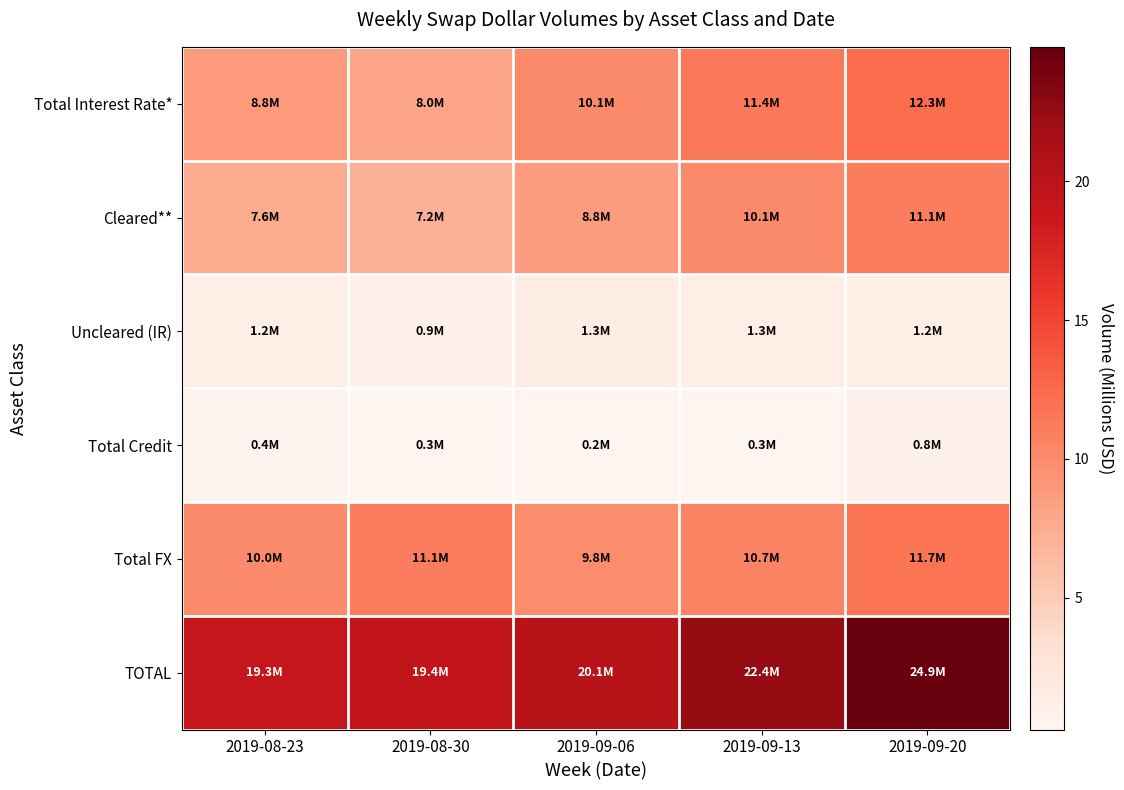

Reading left to right, extract all data points from this chart.

Total Interest Rate*: 2019-08-23=8.8	2019-08-30=8.0	2019-09-06=10.1	2019-09-13=11.4	2019-09-20=12.3
Cleared**: 2019-08-23=7.6	2019-08-30=7.2	2019-09-06=8.8	2019-09-13=10.1	2019-09-20=11.1
Uncleared (IR): 2019-08-23=1.2	2019-08-30=0.9	2019-09-06=1.3	2019-09-13=1.3	2019-09-20=1.2
Total Credit: 2019-08-23=0.4	2019-08-30=0.3	2019-09-06=0.2	2019-09-13=0.3	2019-09-20=0.8
Total FX: 2019-08-23=10.0	2019-08-30=11.1	2019-09-06=9.8	2019-09-13=10.7	2019-09-20=11.7
TOTAL: 2019-08-23=19.3	2019-08-30=19.4	2019-09-06=20.1	2019-09-13=22.4	2019-09-20=24.9